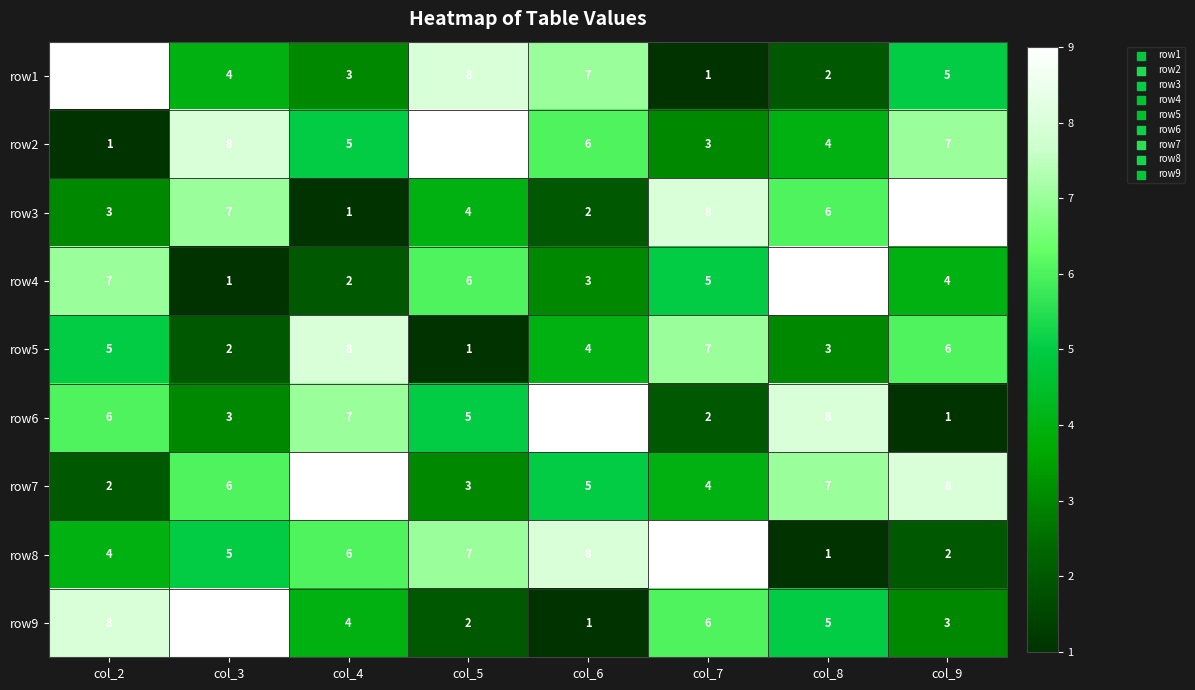

What value does the row2 series have at col_7?

3